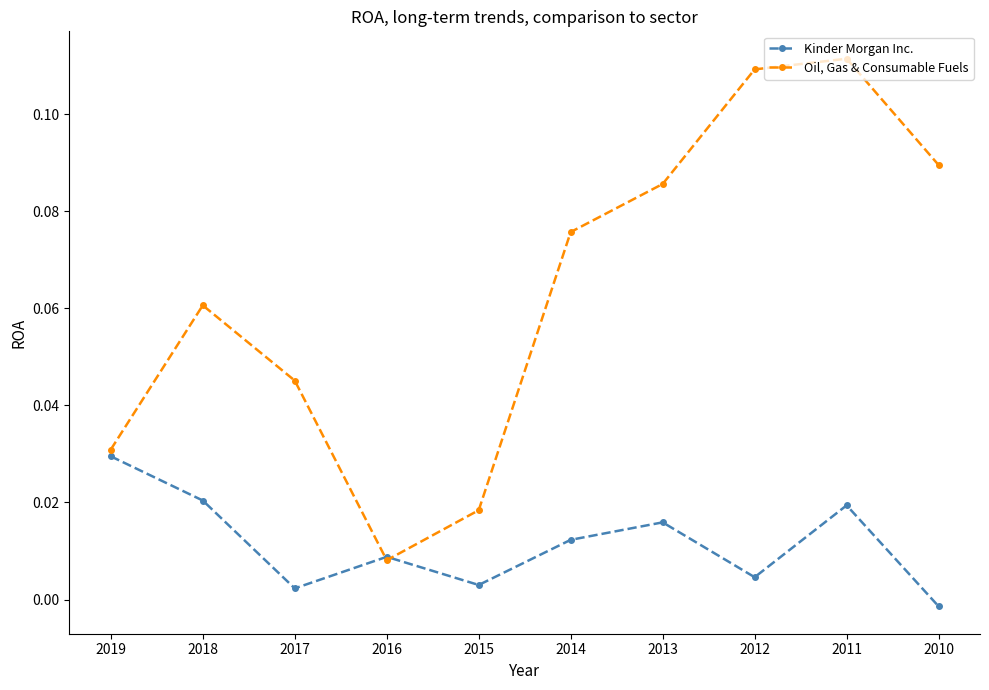

Is it true that Oil, Gas & Consumable Fuels equals 0.0 at 2014?

False